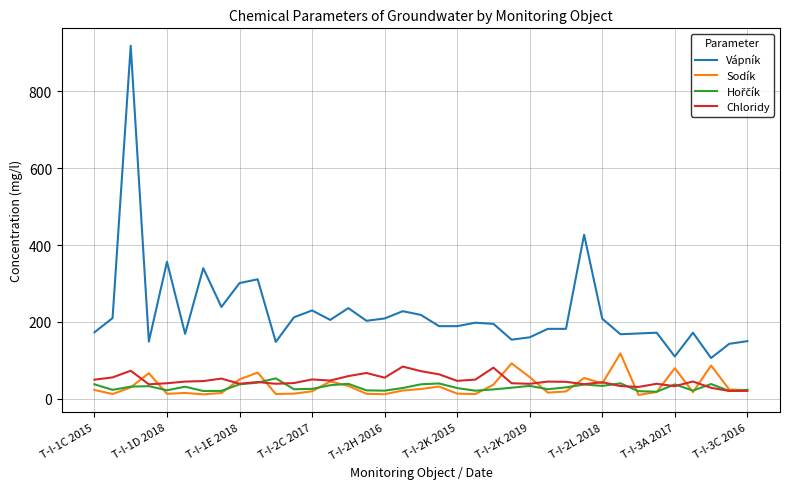

Which series has the largest total across all categories?

Vápník